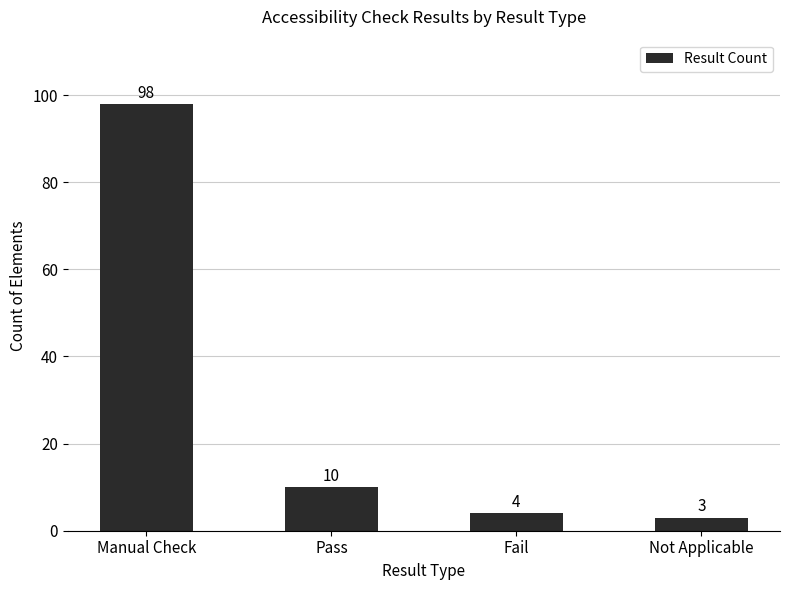

Between Fail and Manual Check, which is larger?

Manual Check